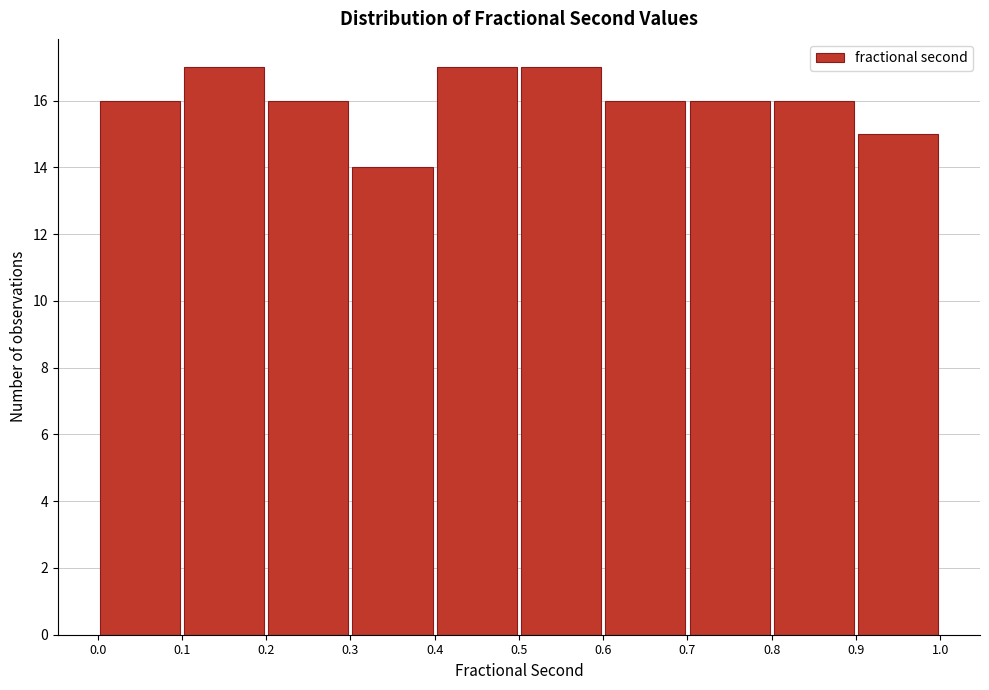

Reading left to right, transcribe this chart: for each bar, give the range it covers on the x-axis and its height. The values are not printed on the chart, so give them approximately, as read against the axis.

0.0 to 0.1: 16
0.1 to 0.2: 17
0.2 to 0.3: 16
0.3 to 0.4: 14
0.4 to 0.5: 17
0.5 to 0.6: 17
0.6 to 0.7: 16
0.7 to 0.8: 16
0.8 to 0.9: 16
0.9 to 1.0: 15